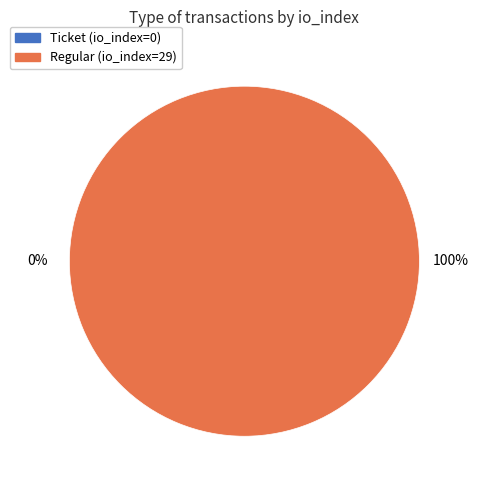

Rank the categories by value from lowest to highest.

Ticket (index 0), Regular (index 29)